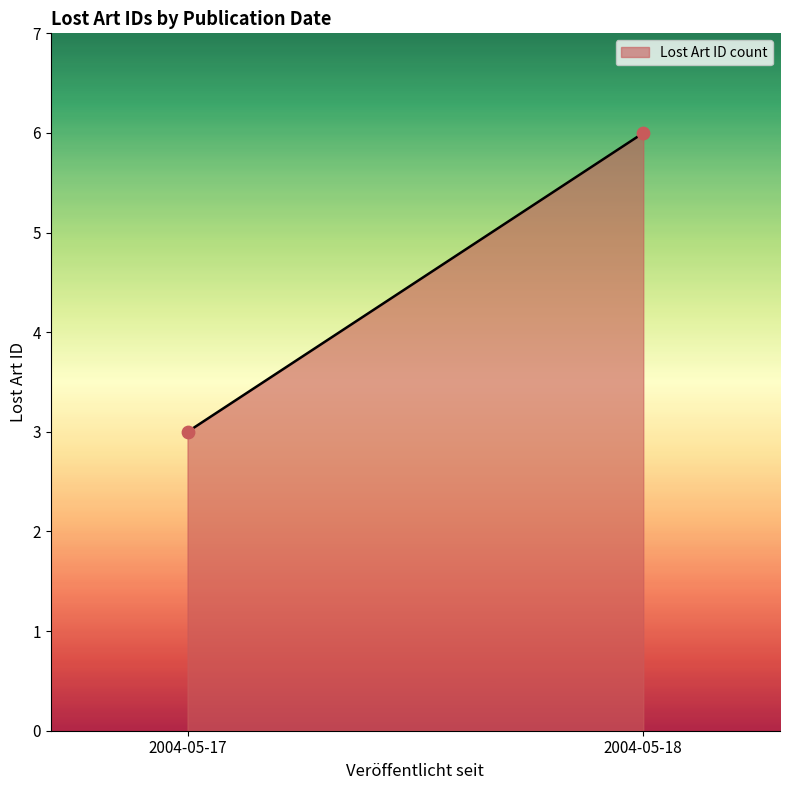

What Y value in the scatter plot is closest to 4?

3